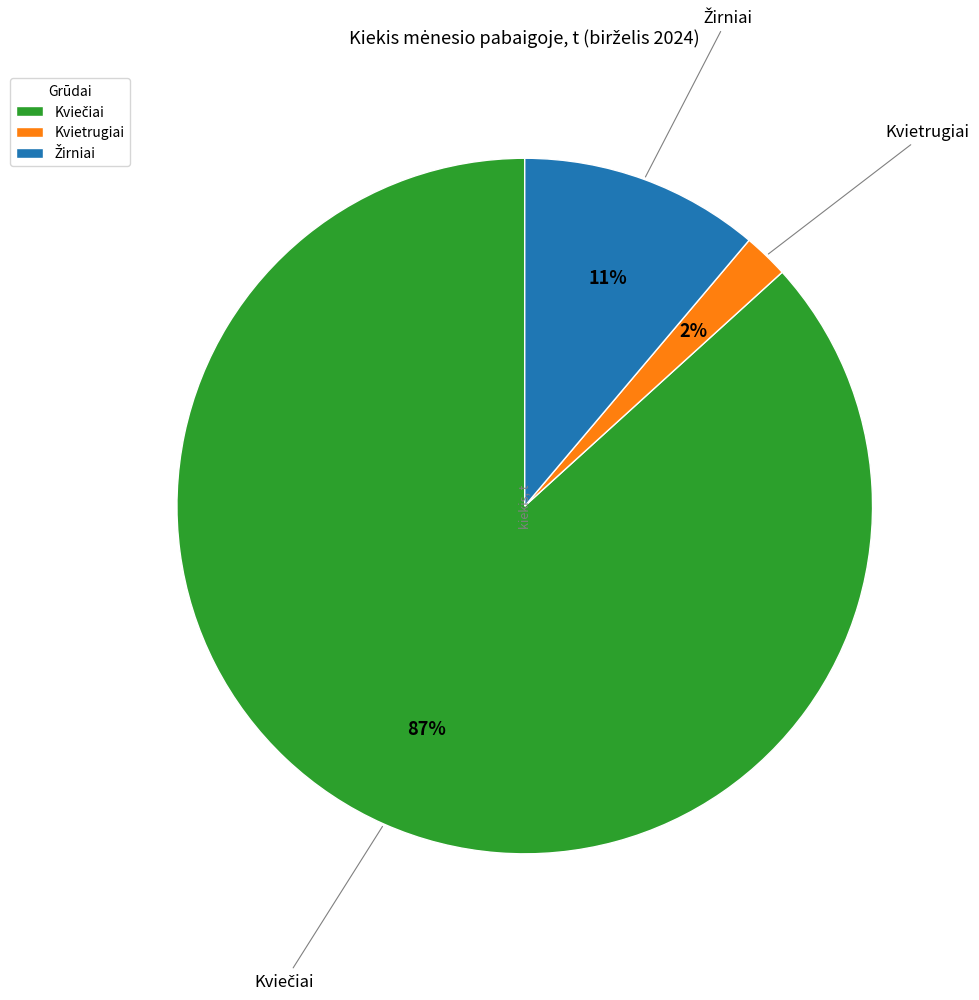

Is there any slice that represents more than half of the pie?

Yes